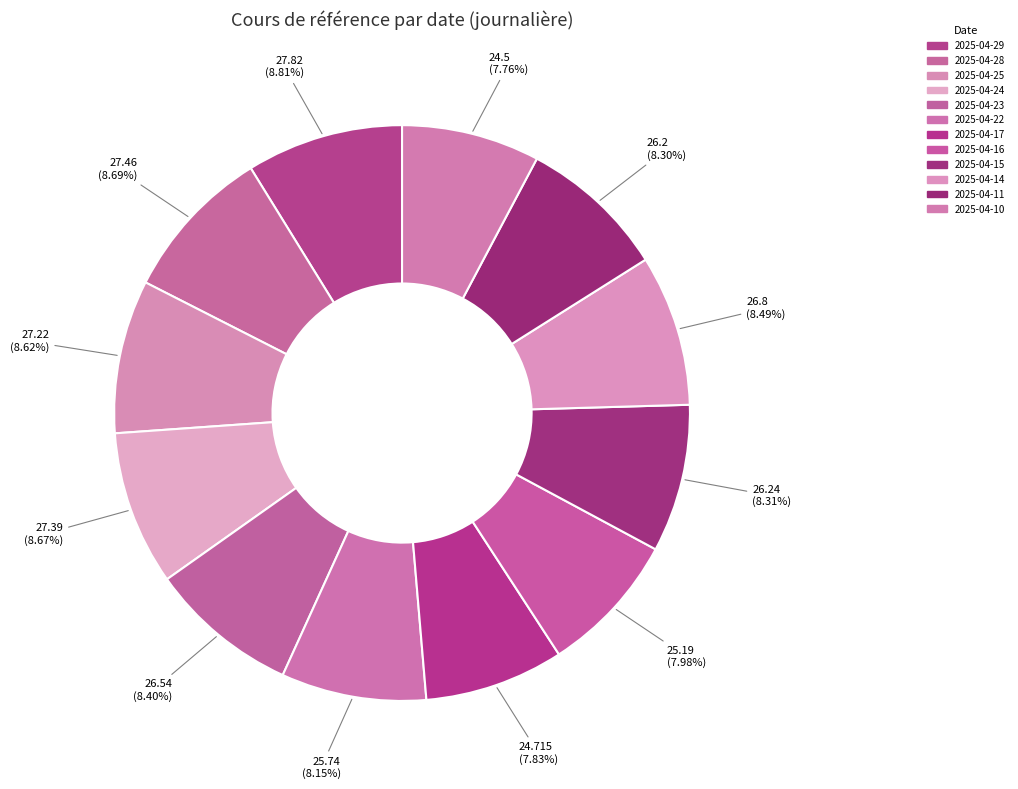

How many segments does this pie chart have?

12